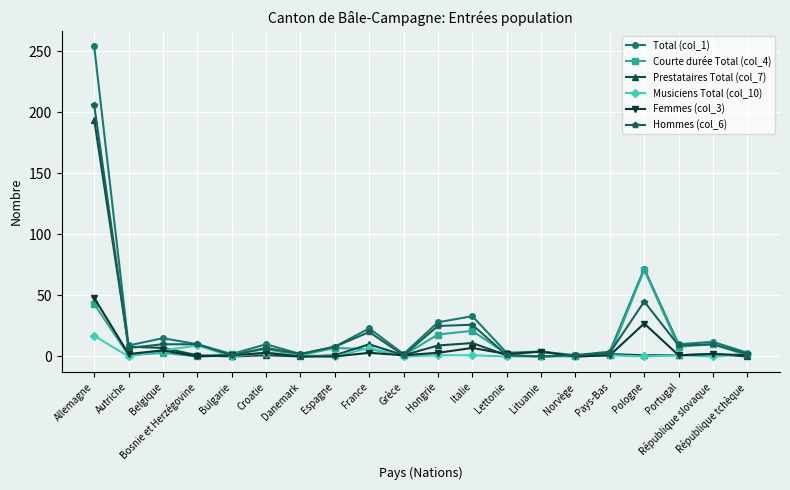

What is the label of the 13th point from the right?

Espagne